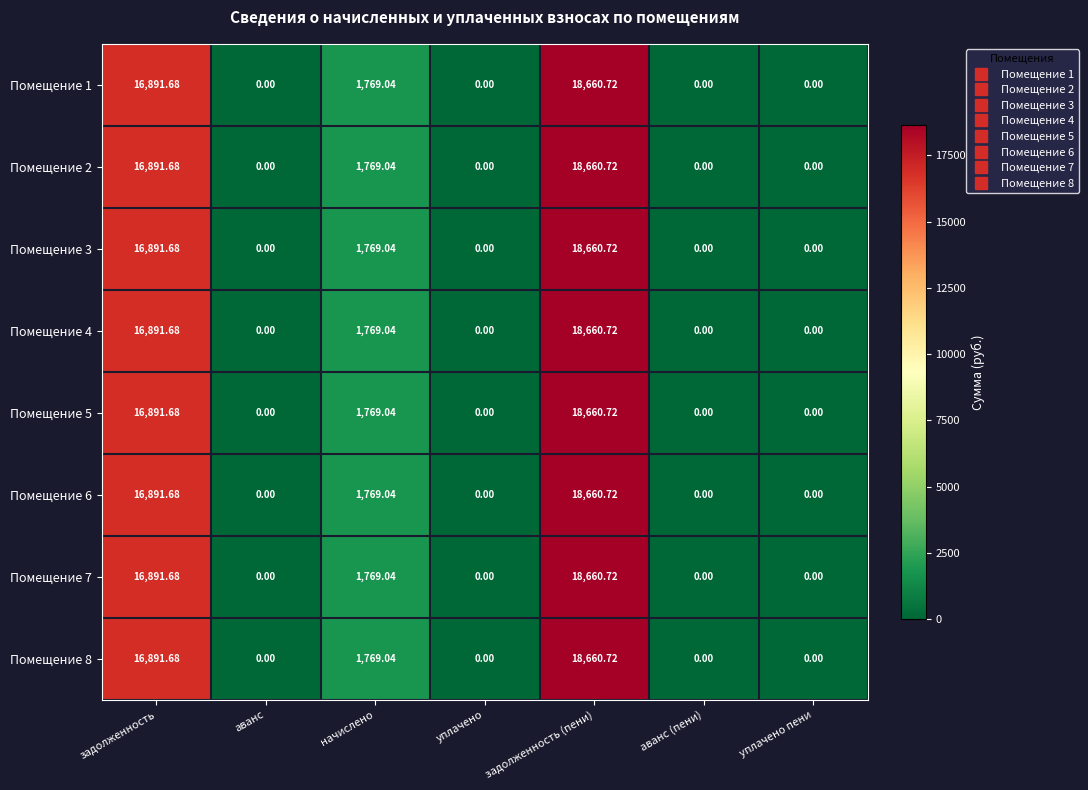

At which category is the sum across all series the highest?

задолженность (пени)